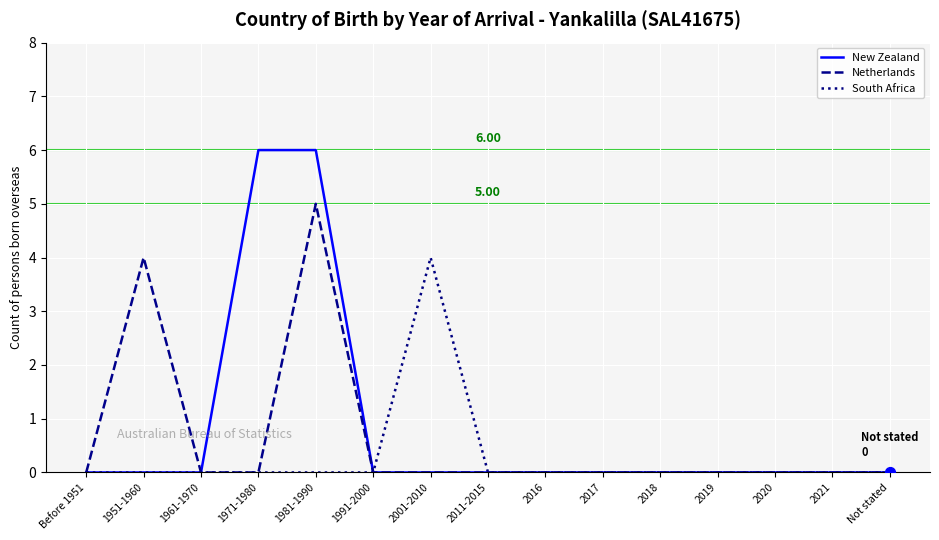

Which series has the largest total across all categories?

New Zealand